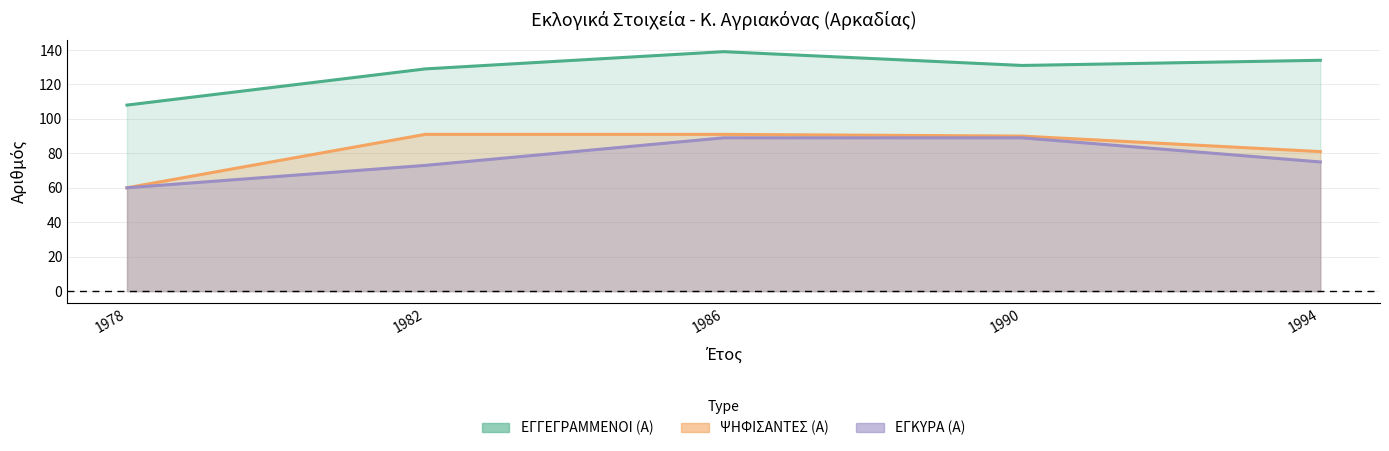

Which series has the largest range (max minus min)?

ΕΓΓΕΓΡΑΜΜΕΝΟΙ (Α)